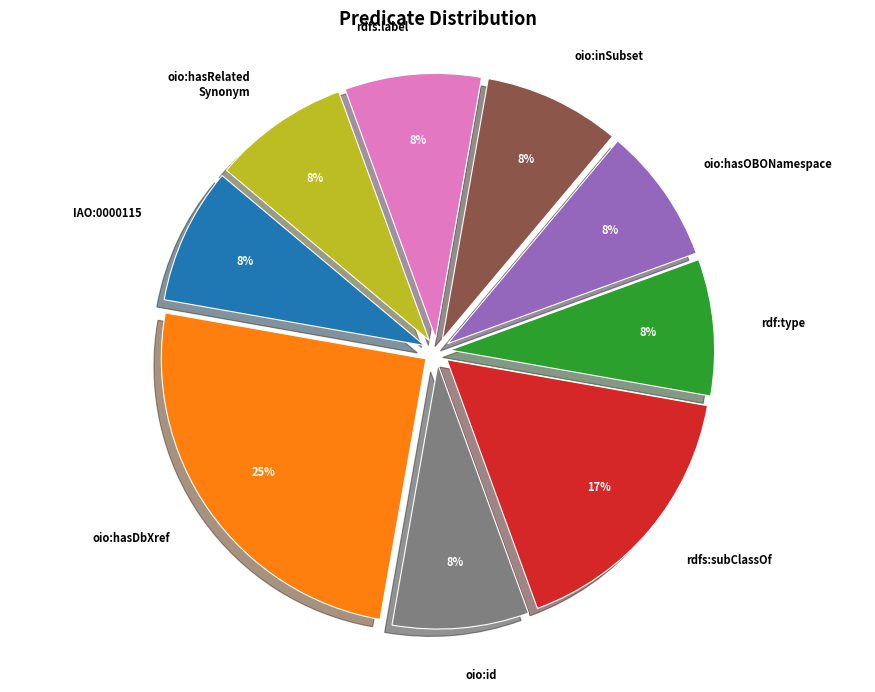

Which has a higher value, oio:hasDbXref or oio:id?

oio:hasDbXref